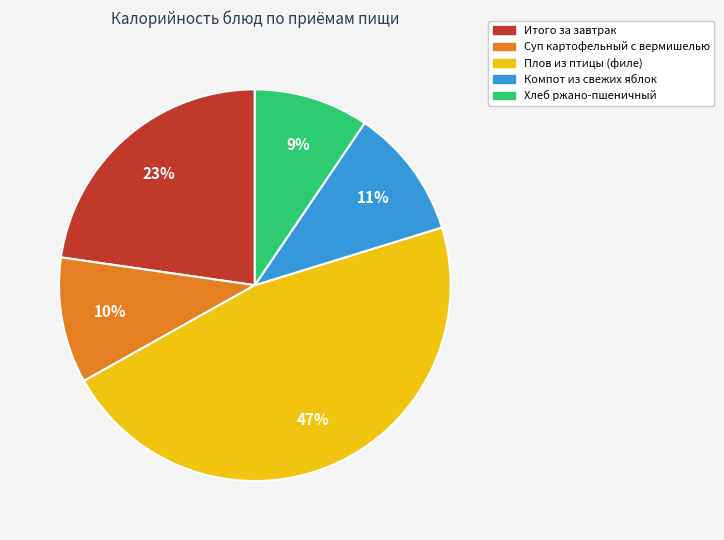

Is it true that Итого за завтрак is 33% of the pie?

False